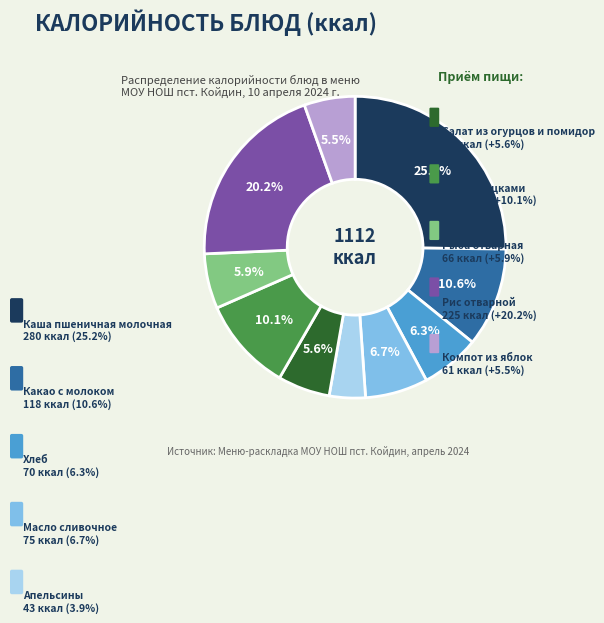

True or false: Каша пшеничная молочная accounts for 16% of the total.

False